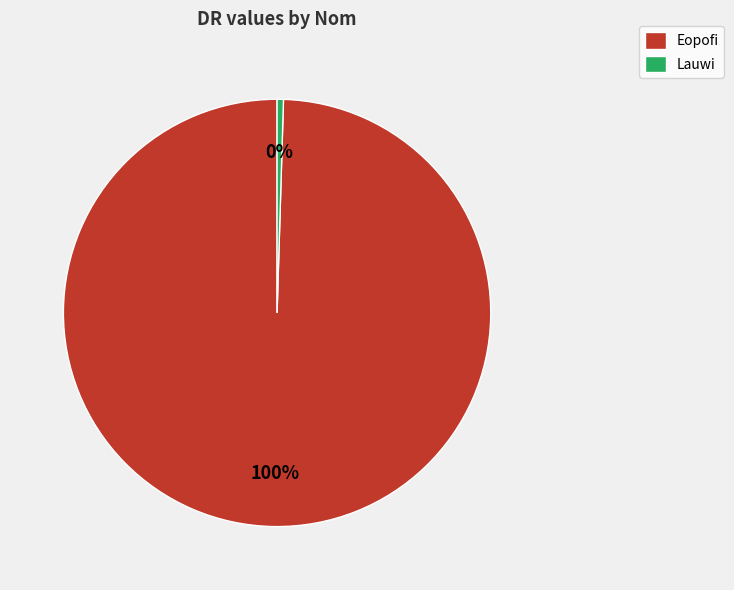

How many slices are in this pie chart?

2